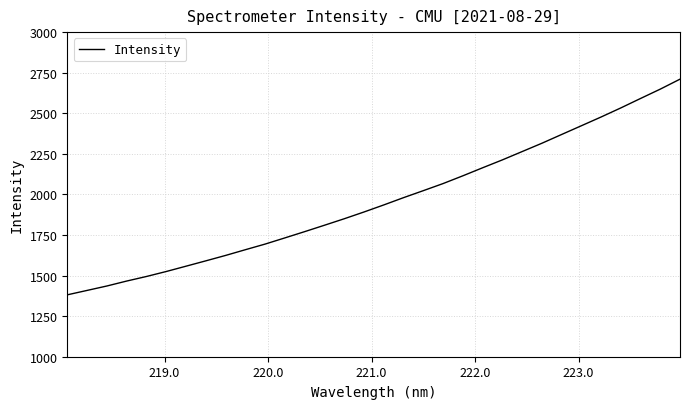

What is the difference between the maximum and minimum values?

1328.8